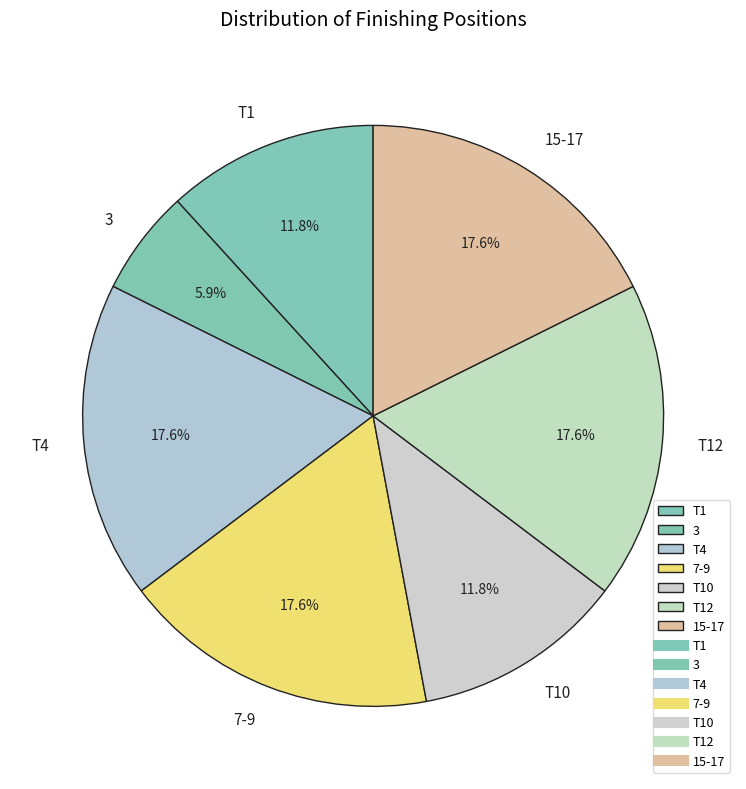

Which has a higher value, 15-17 or T1?

15-17